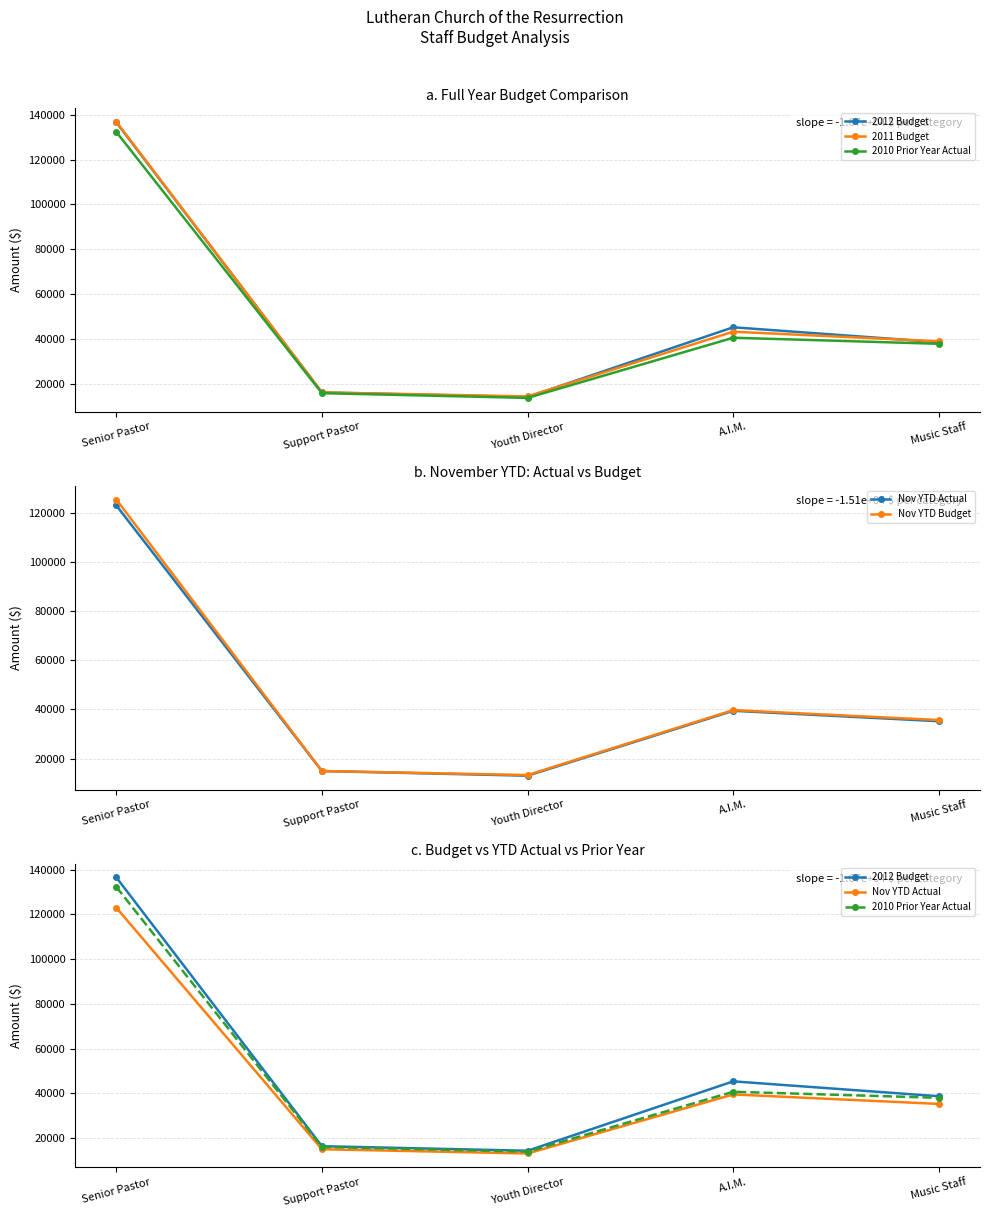

In Nov YTD Actual, how many points are lower than both neighbors (excluding endpoints)?

1